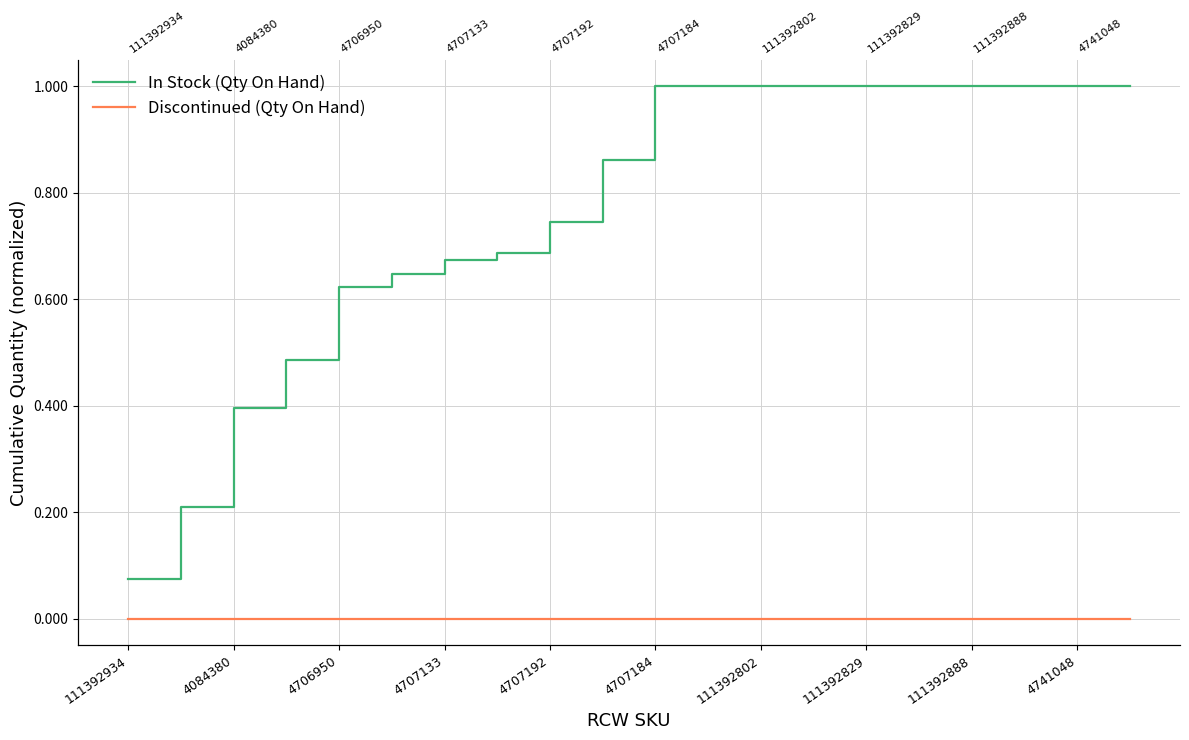

Rank the series by their average value, from highest to lowest.

In Stock (Qty On Hand), Discontinued (Qty On Hand)